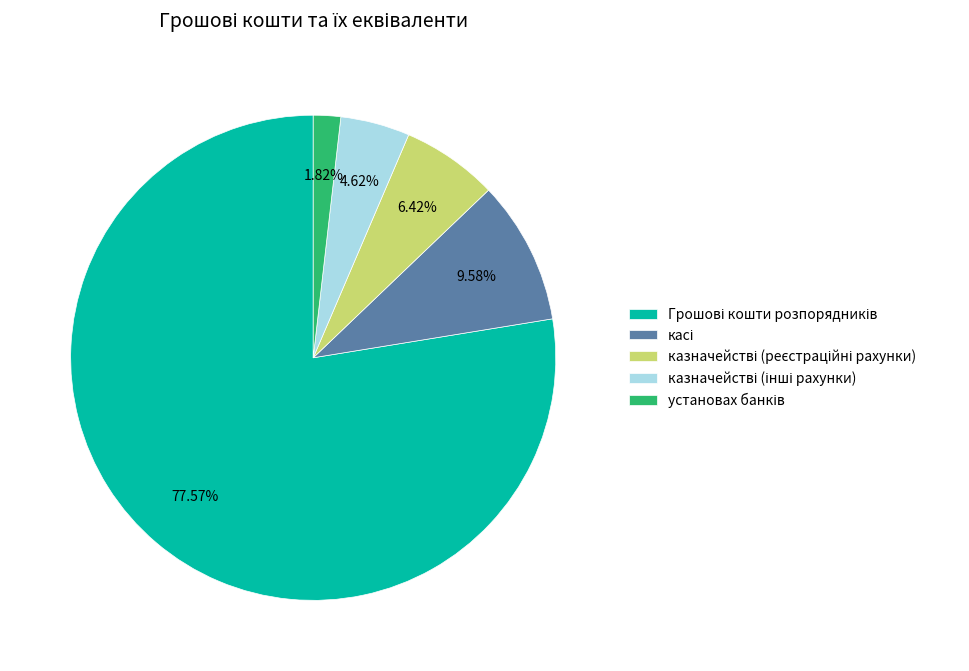

Is there a majority slice in this chart?

Yes